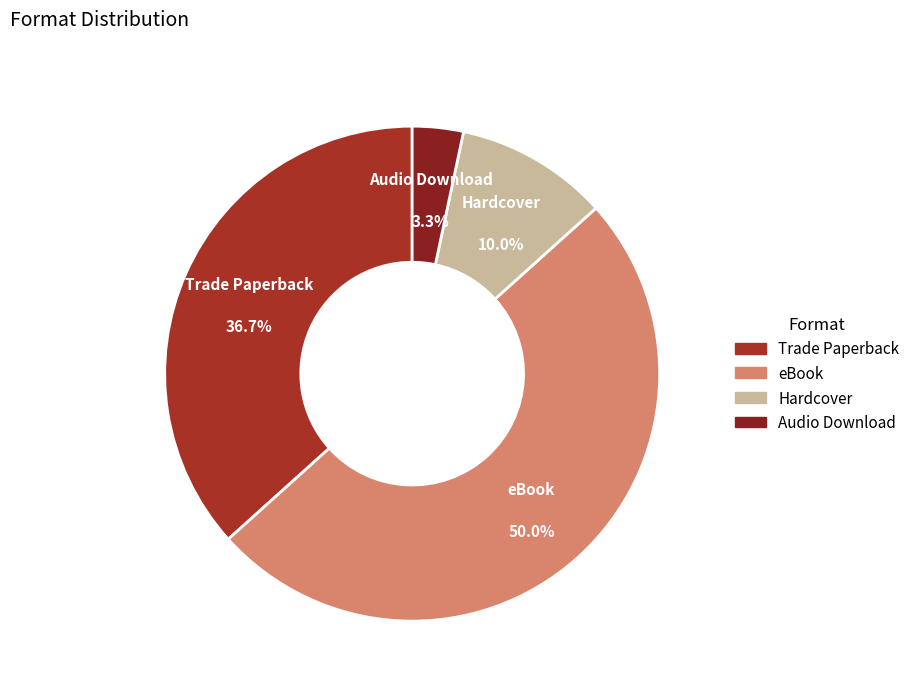

True or false: Audio Download accounts for 3% of the total.

True